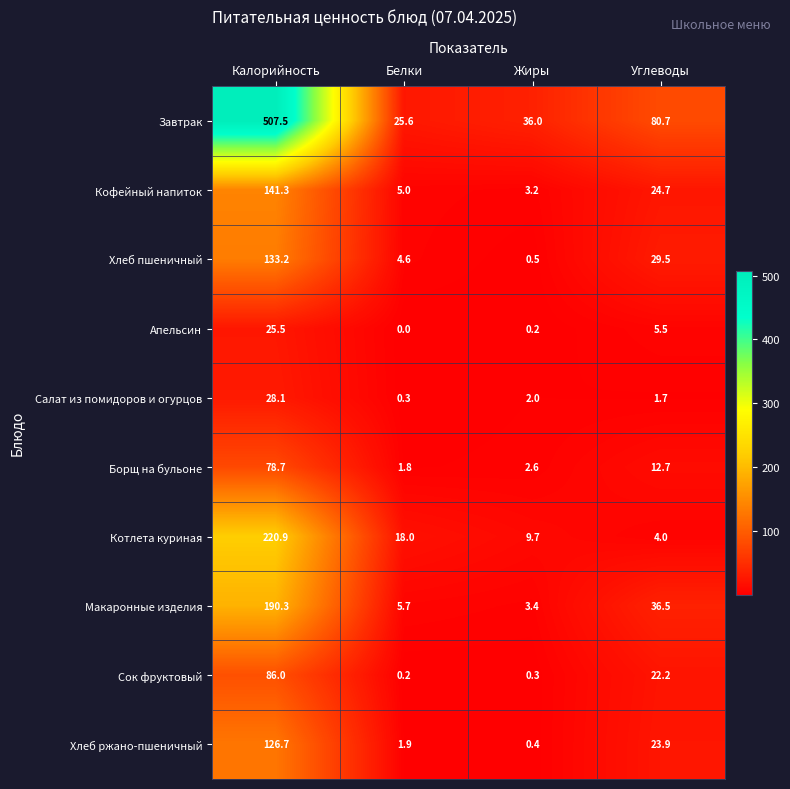

What is the total value across all series at Жиры?

58.3